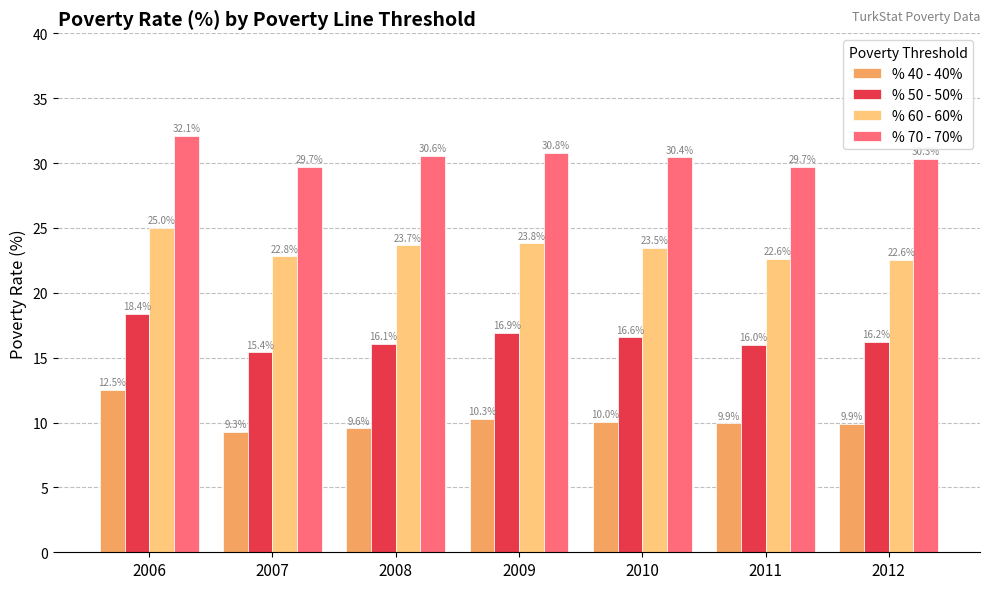

List the series in order of their overall mean, lowest first.

% 40 - 40%, % 50 - 50%, % 60 - 60%, % 70 - 70%